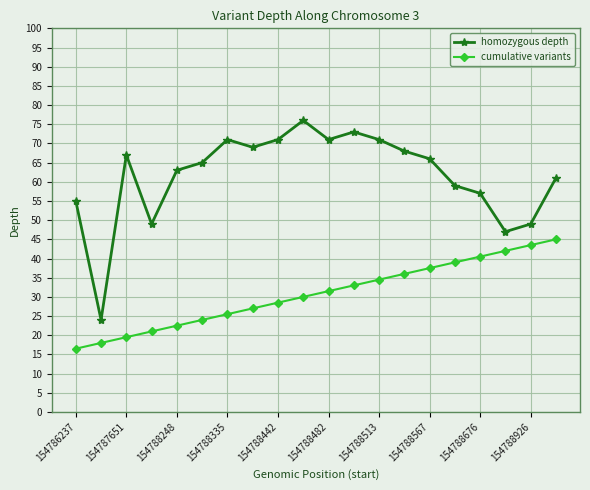

What are all the series names shown in the legend?

homozygous depth, cumulative variants